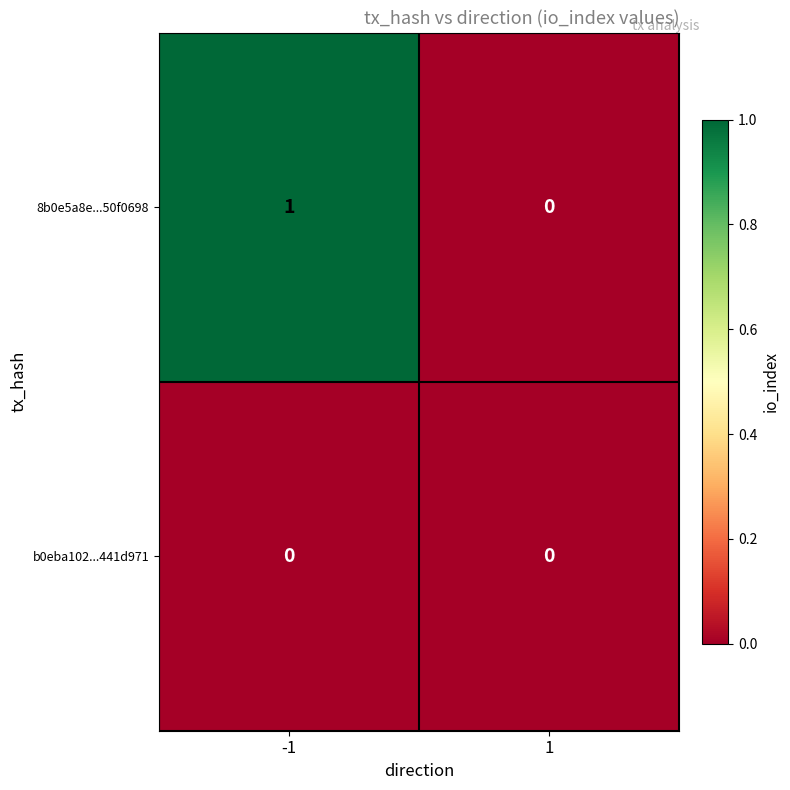

Reading left to right, extract all data points from this chart.

8b0e5a8e...50f0698: -1=1	1=0
b0eba102...441d971: -1=0	1=0